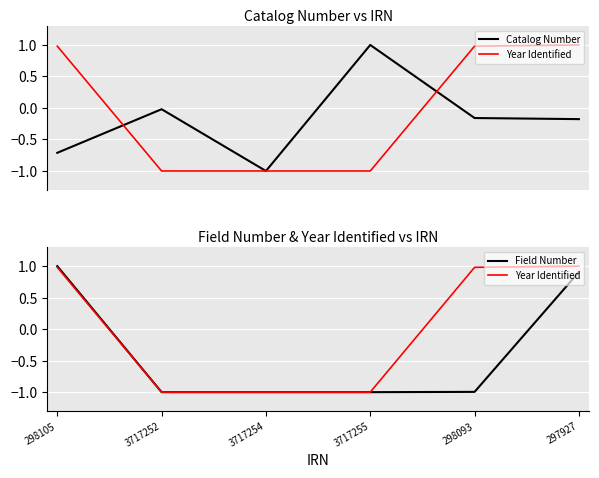

What is the smallest value displayed?

-1.0